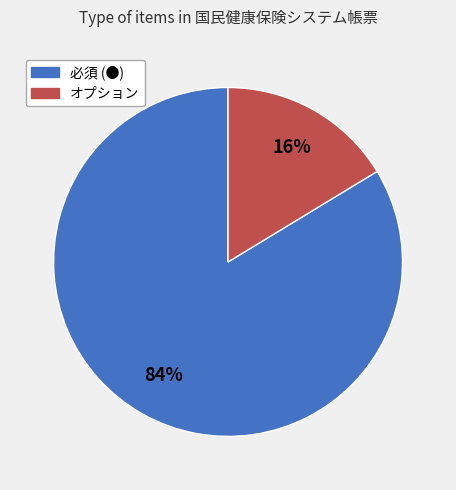

Which category has the smallest portion of the pie?

オプション